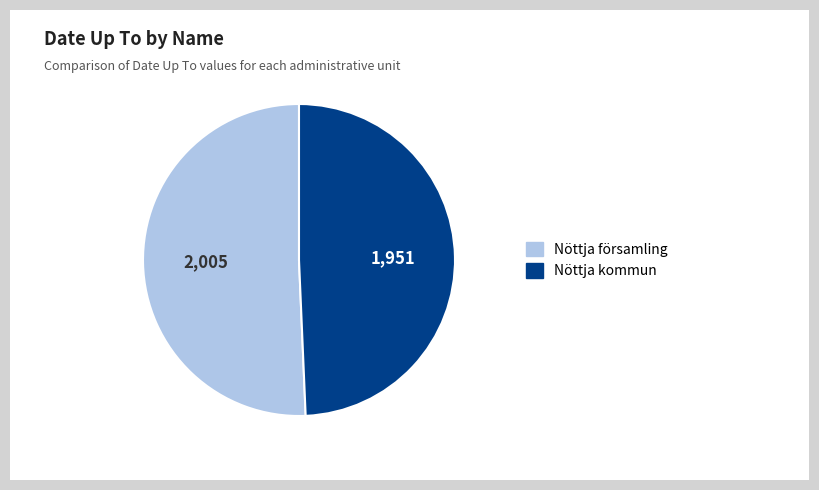

Which category has the smallest portion of the pie?

Nöttja kommun